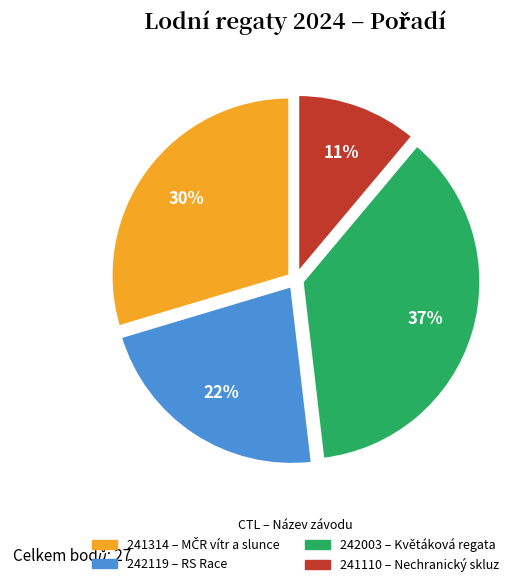

Does 242003 represent more than half of the total?

No